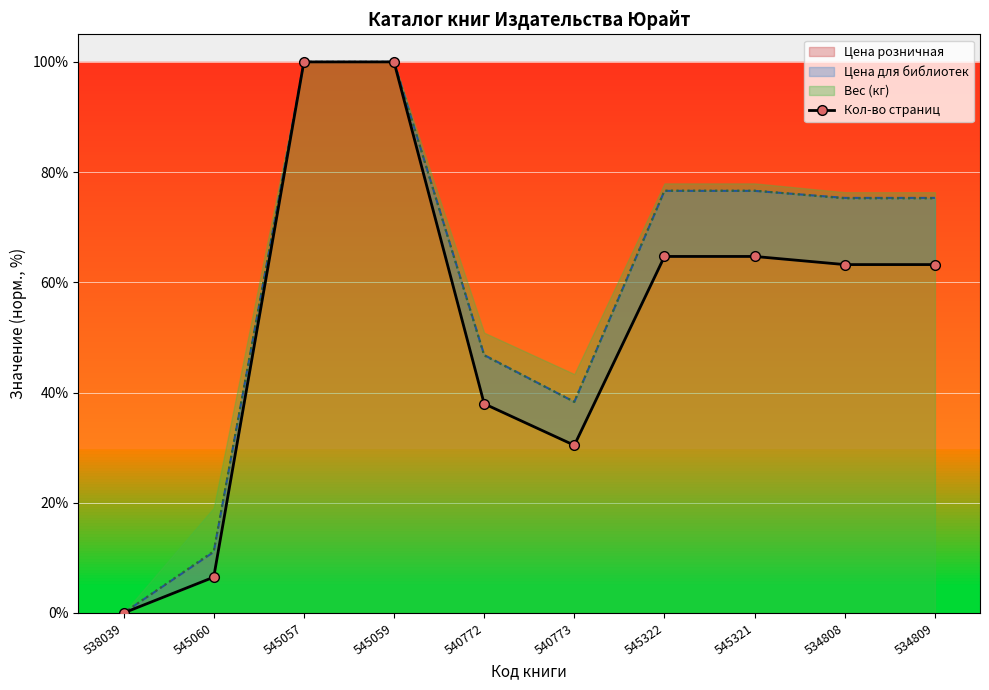

What is the difference between the second highest and second lowest values?

93.5